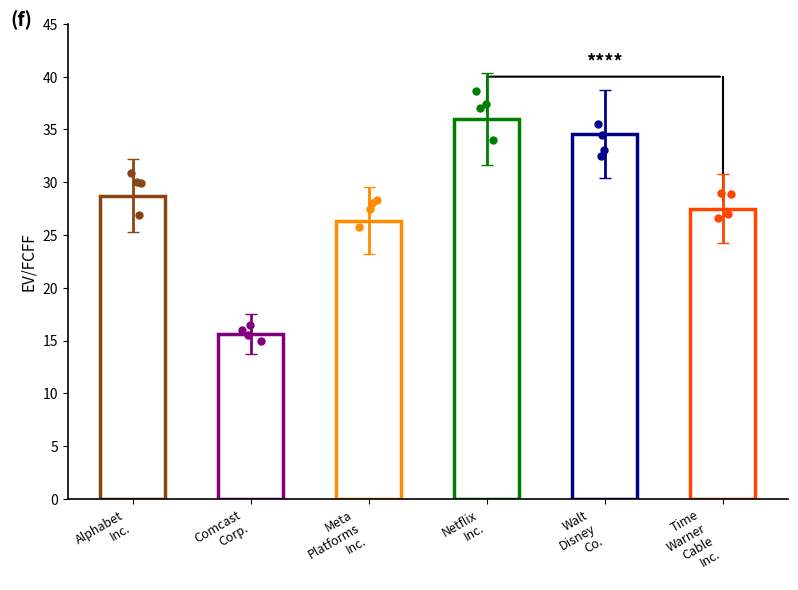

What is the change in value from Alphabet Inc. to Walt Disney Co.?

+5.8